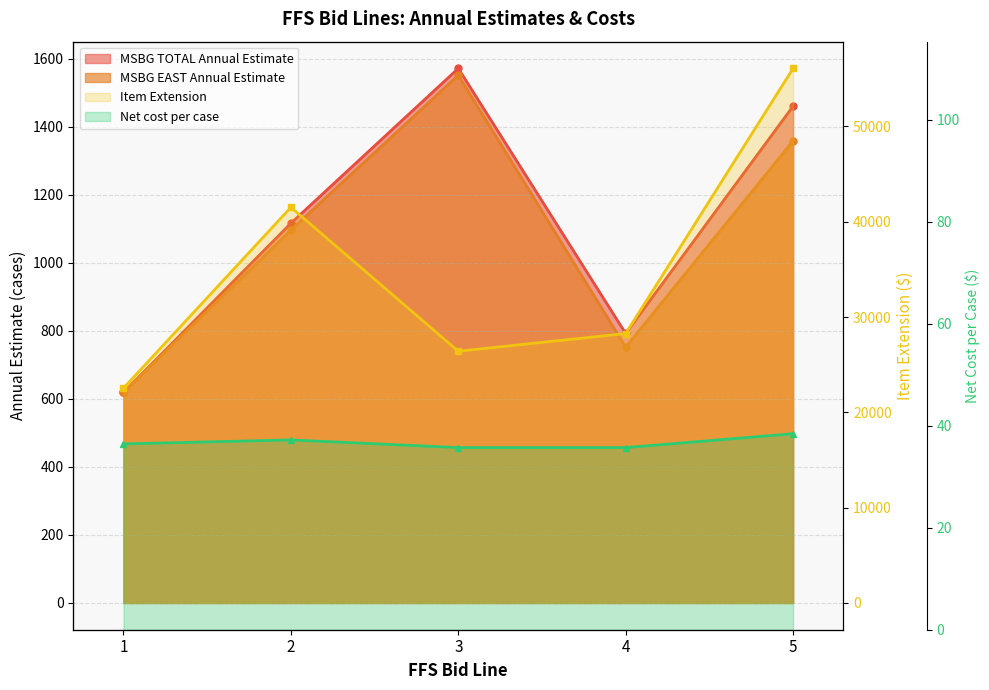

Does the chart have visible grid lines?

Yes